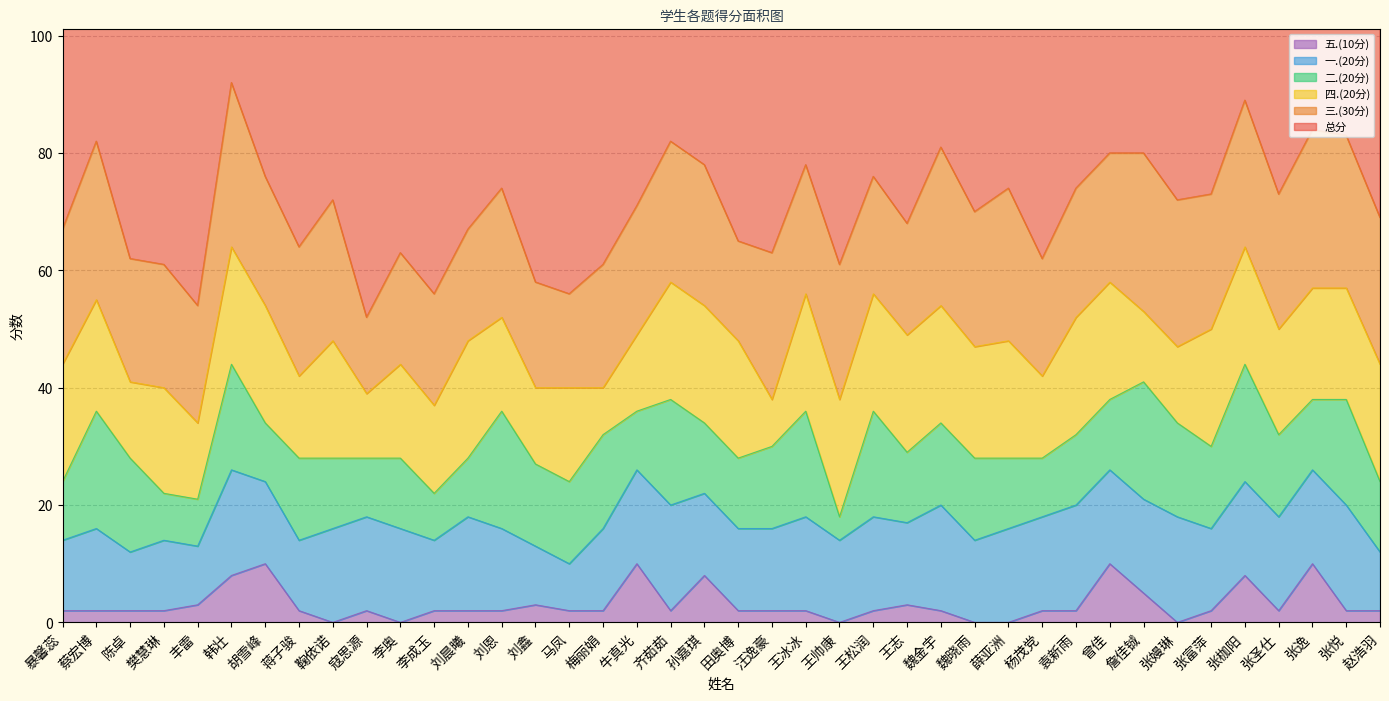

True or false: 二.(20分) has more than 1 interior local peaks.

True